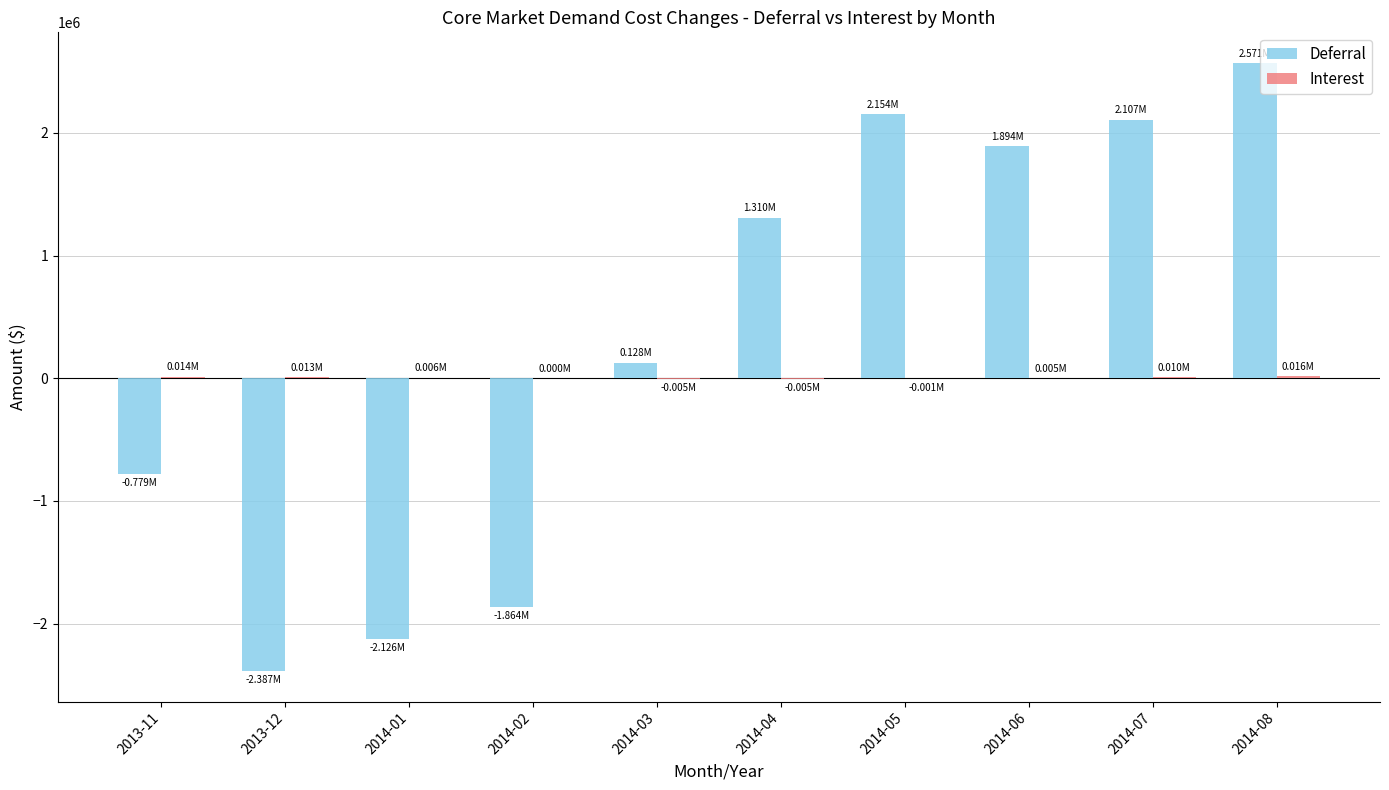

Which series has the largest total across all categories?

Deferral